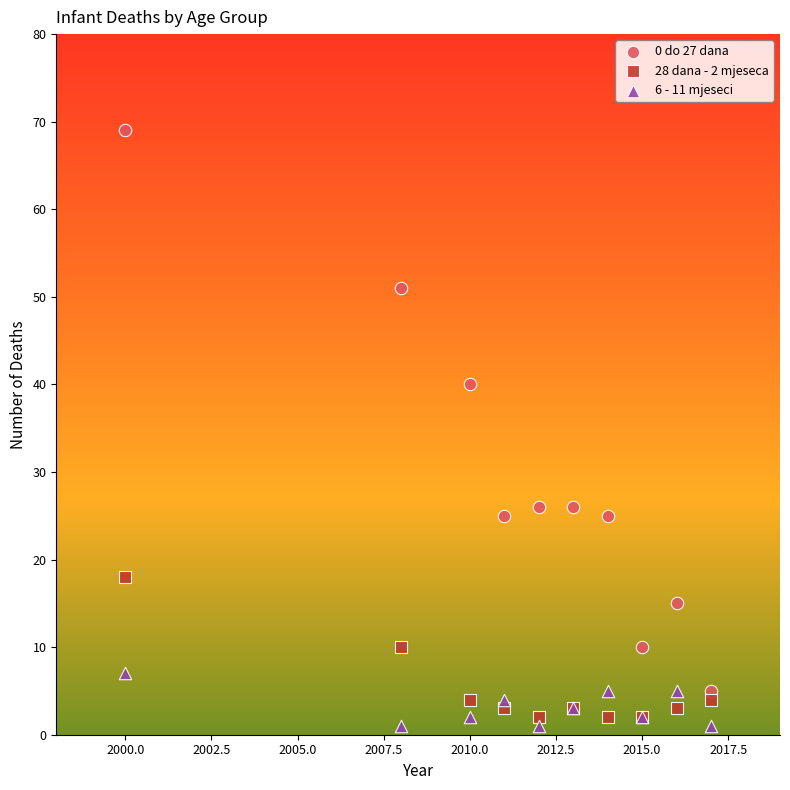

Which series contains the highest Y value?

0 do 27 dana